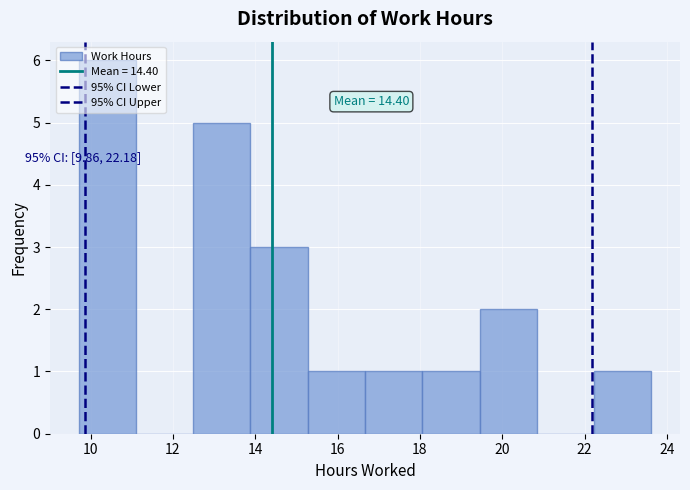

Over which range of the x-axis is the bar tallest?

9.8 to 11.2